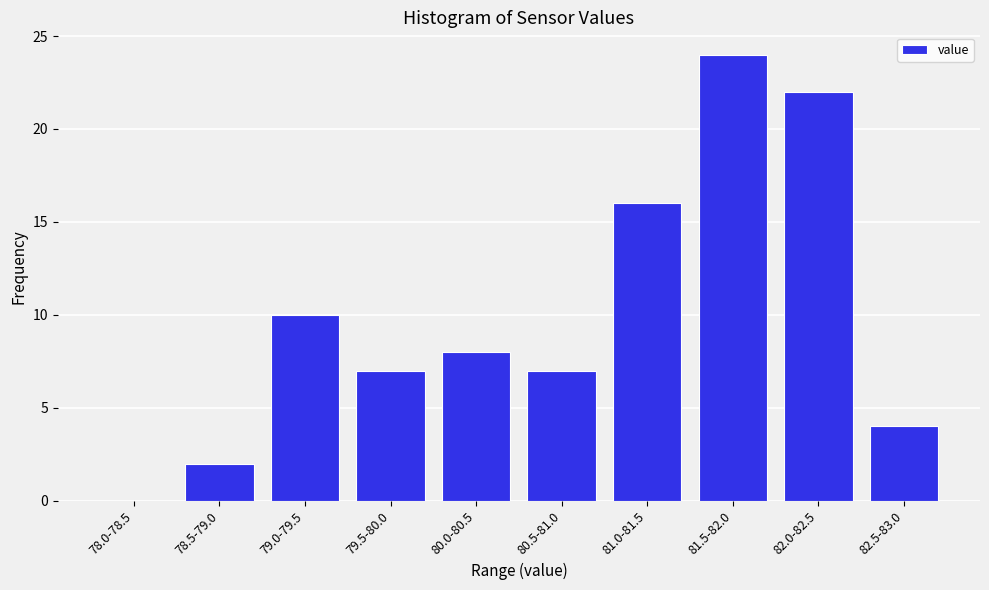

Reading left to right, list all the values displayed in this chart.

78.0-78.5=0	78.5-79.0=2	79.0-79.5=10	79.5-80.0=7	80.0-80.5=8	80.5-81.0=7	81.0-81.5=16	81.5-82.0=24	82.0-82.5=22	82.5-83.0=4